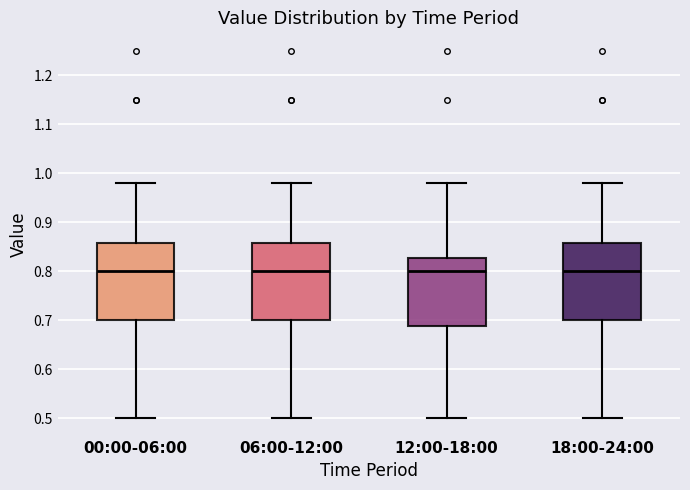

Reading left to right, transcribe this box plot: for each box, give where its median line is, the range the box spans, and where its two whiskers end, as read against the y-axis. The values are not printed on the chart, so give them approximately, as read against the axis.

00:00-06:00: median 0.80, box 0.70 to 0.86, whiskers 0.50 to 0.98
06:00-12:00: median 0.80, box 0.70 to 0.86, whiskers 0.50 to 0.98
12:00-18:00: median 0.80, box 0.69 to 0.83, whiskers 0.50 to 0.98
18:00-24:00: median 0.80, box 0.70 to 0.86, whiskers 0.50 to 0.98